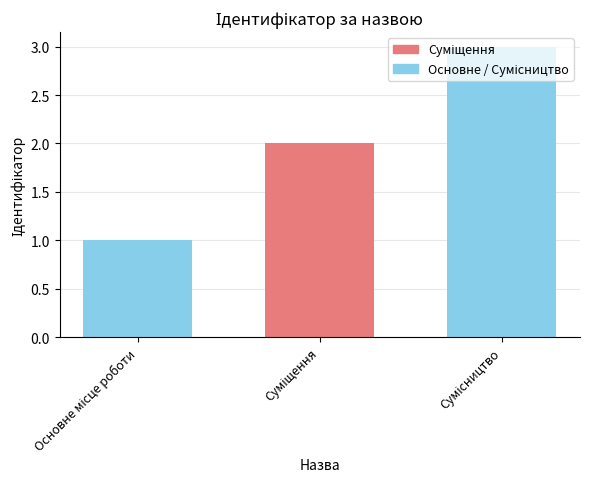

Reading right to left, transcribe all the data shown in this chart.

Сумісництво=3	Суміщення=2	Основне місце роботи=1